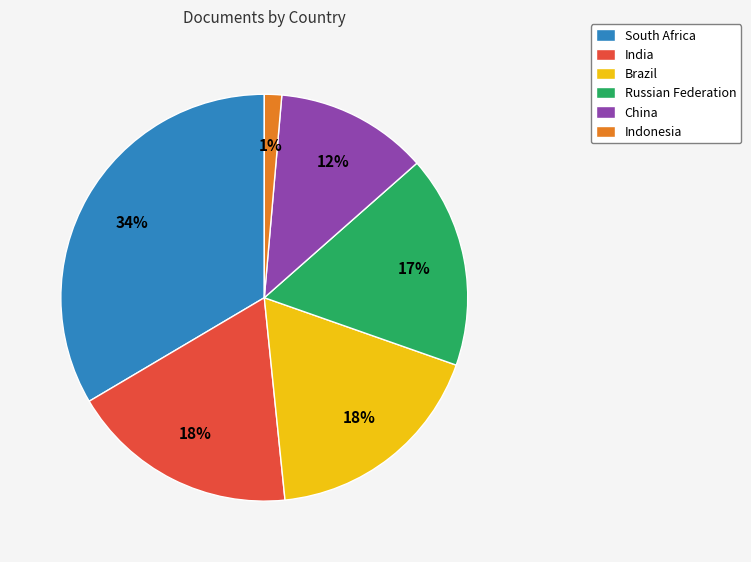

Combined, do China and South Africa account for over 50%?

No